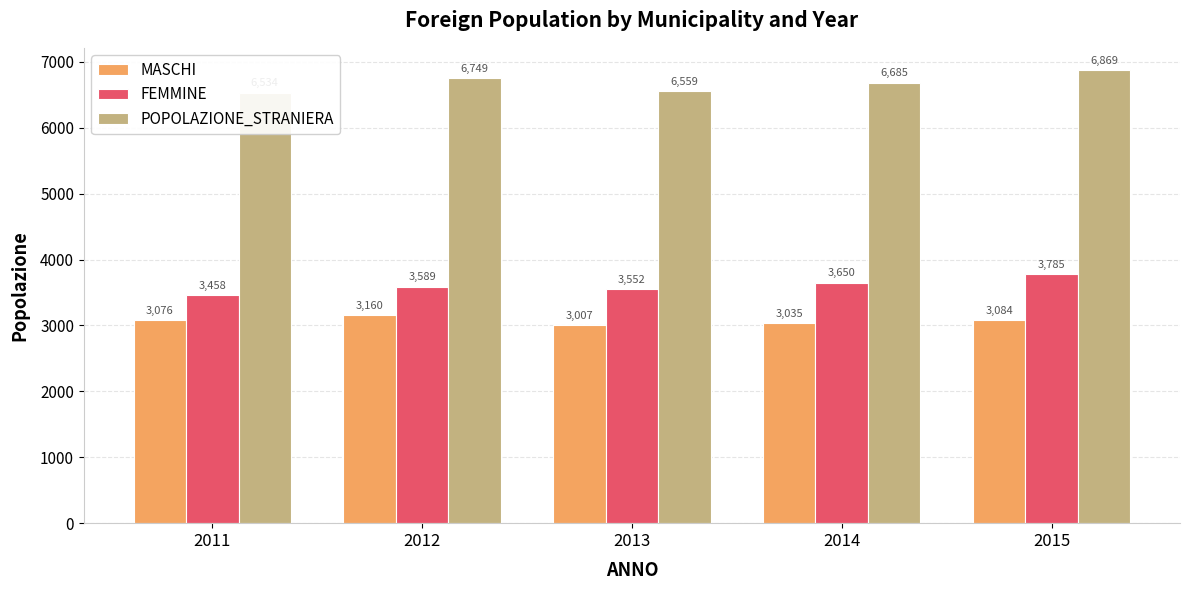

The value of POPOLAZIONE_STRANIERA at 2013 is 6559. True or false?

True